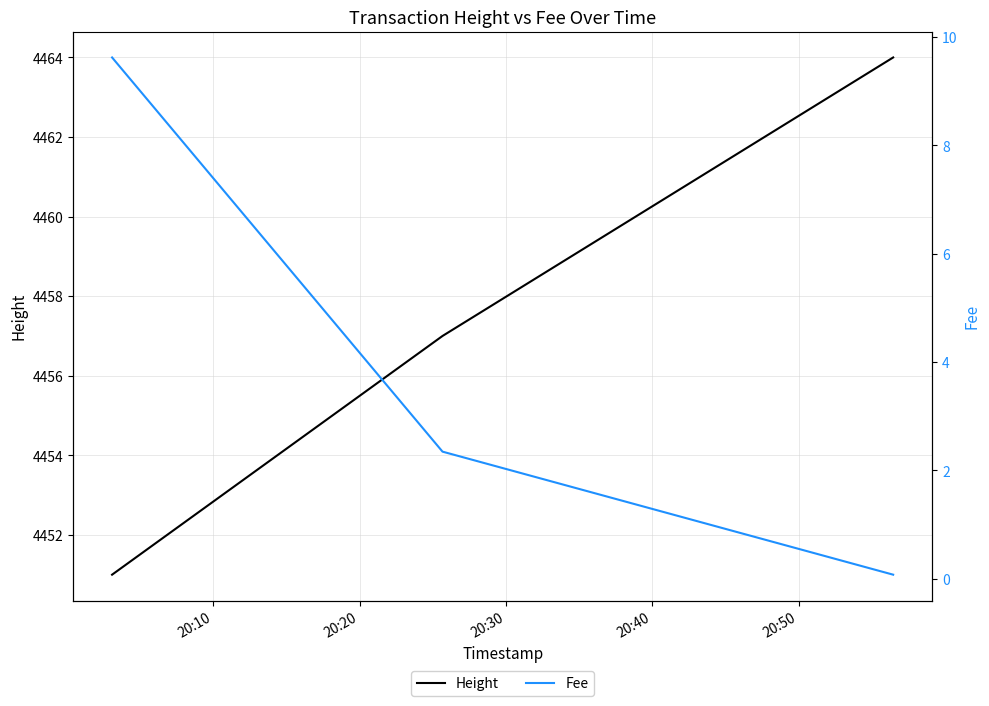

The Height series shows 2981.1 at 20:30. True or false?

False